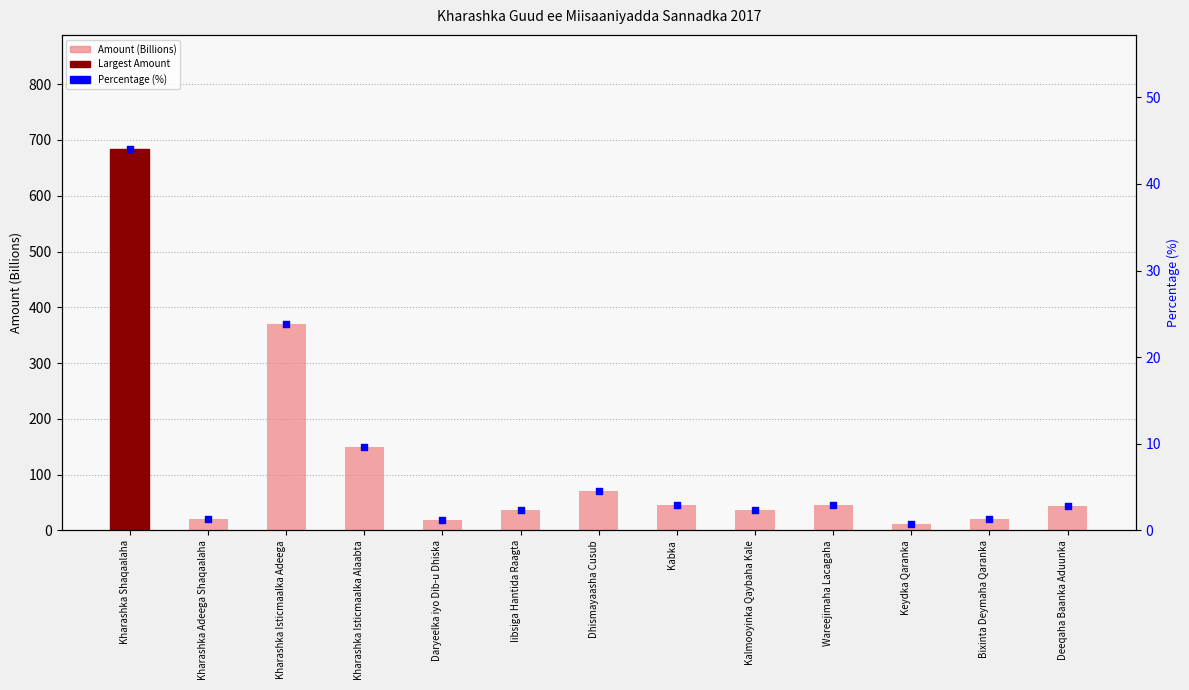

What are all the series names shown in the legend?

Amount (Billions), Percentage (%)